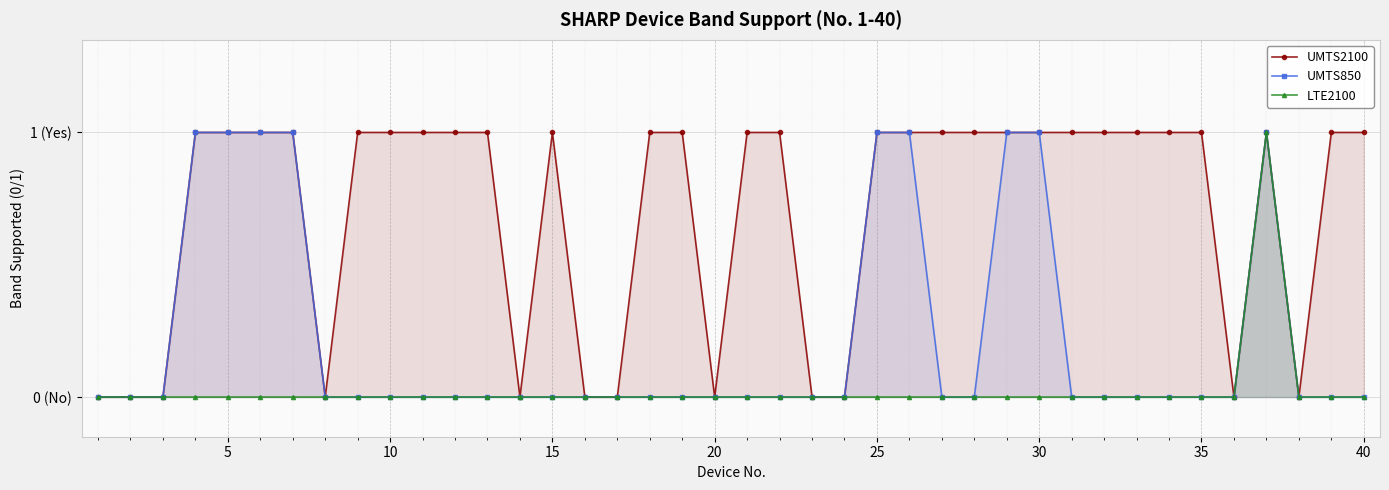

What are all the series names shown in the legend?

UMTS2100, UMTS850, LTE2100